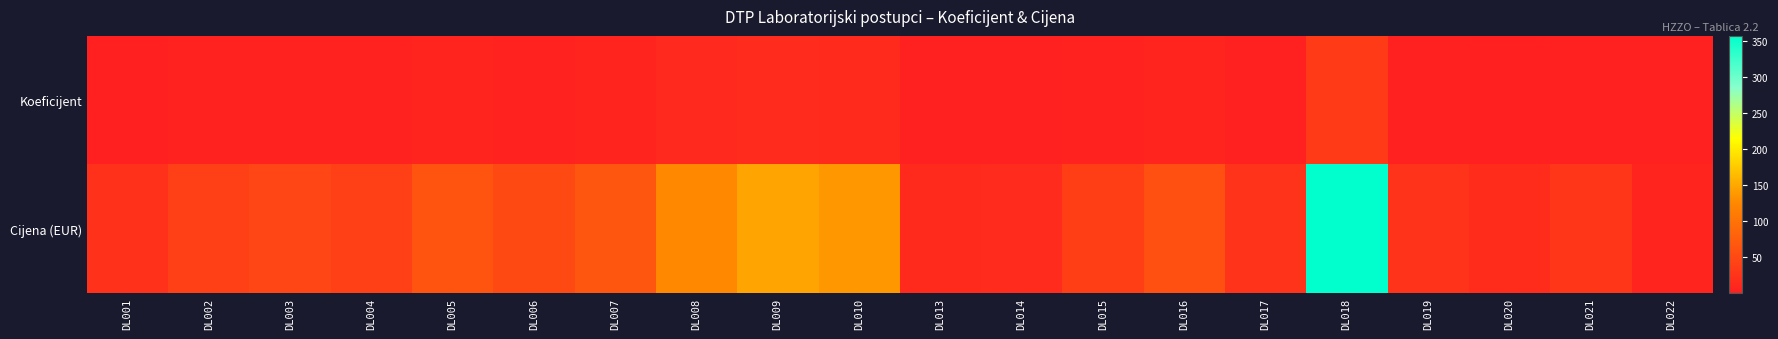

What is the spread (max minus min) of values at DL019?

21.3